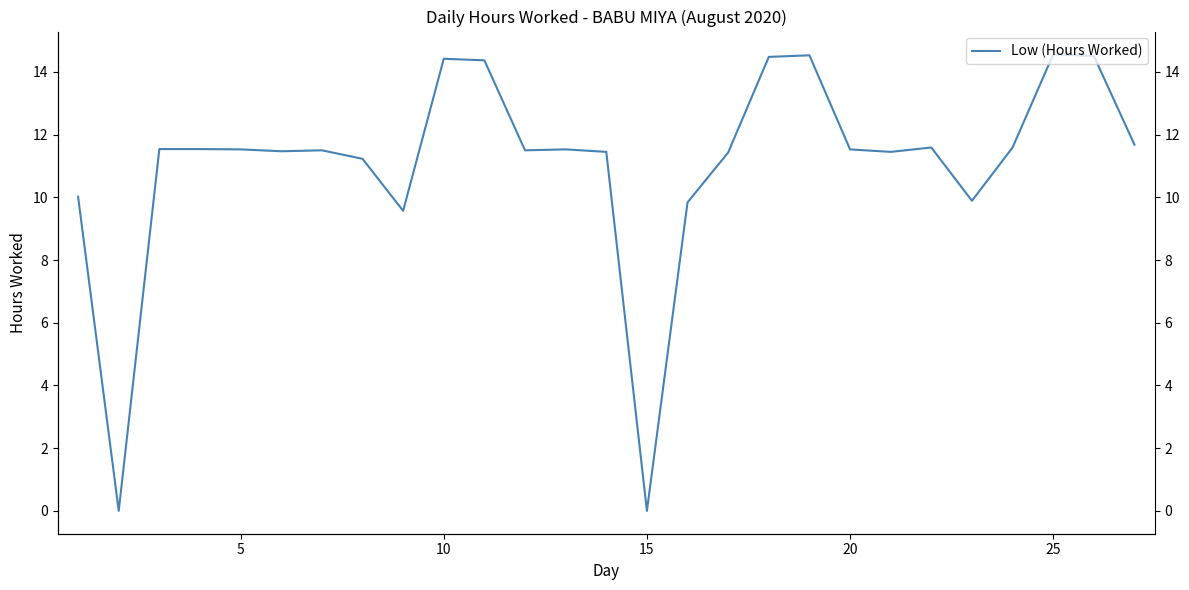

Is this an area chart (filled region under the line)?

No